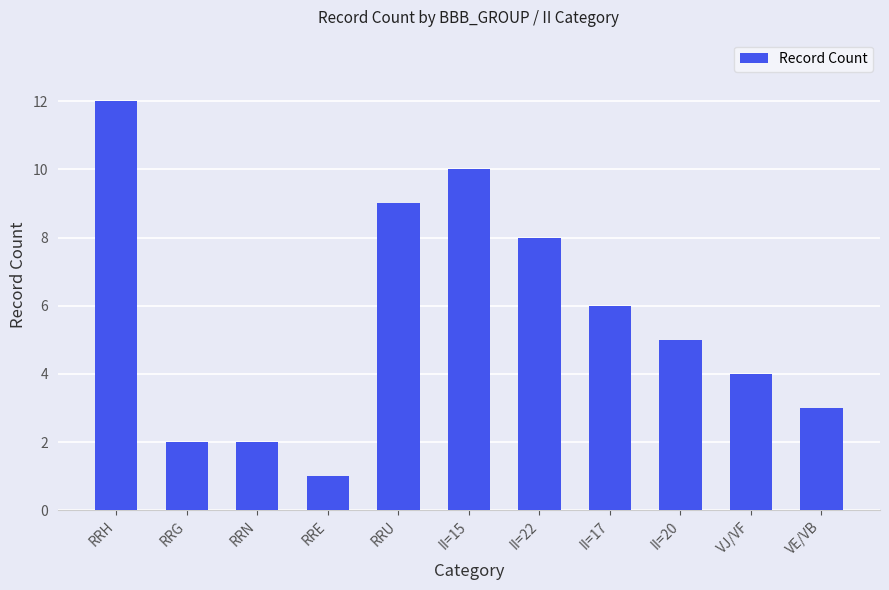

At which category does the chart reach its minimum across all series?

RRE